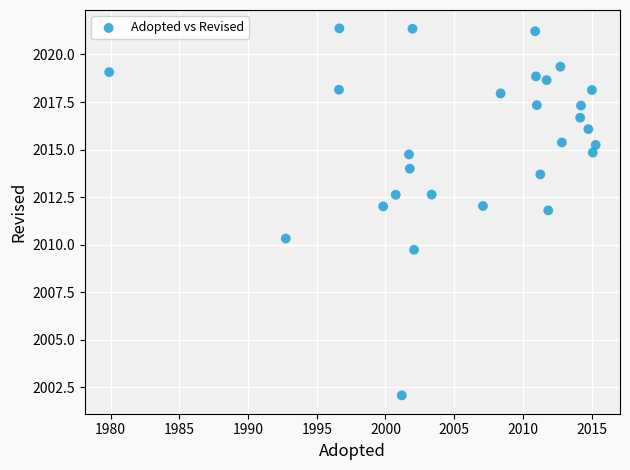

What is the range of X values (max minus min)?

35.4